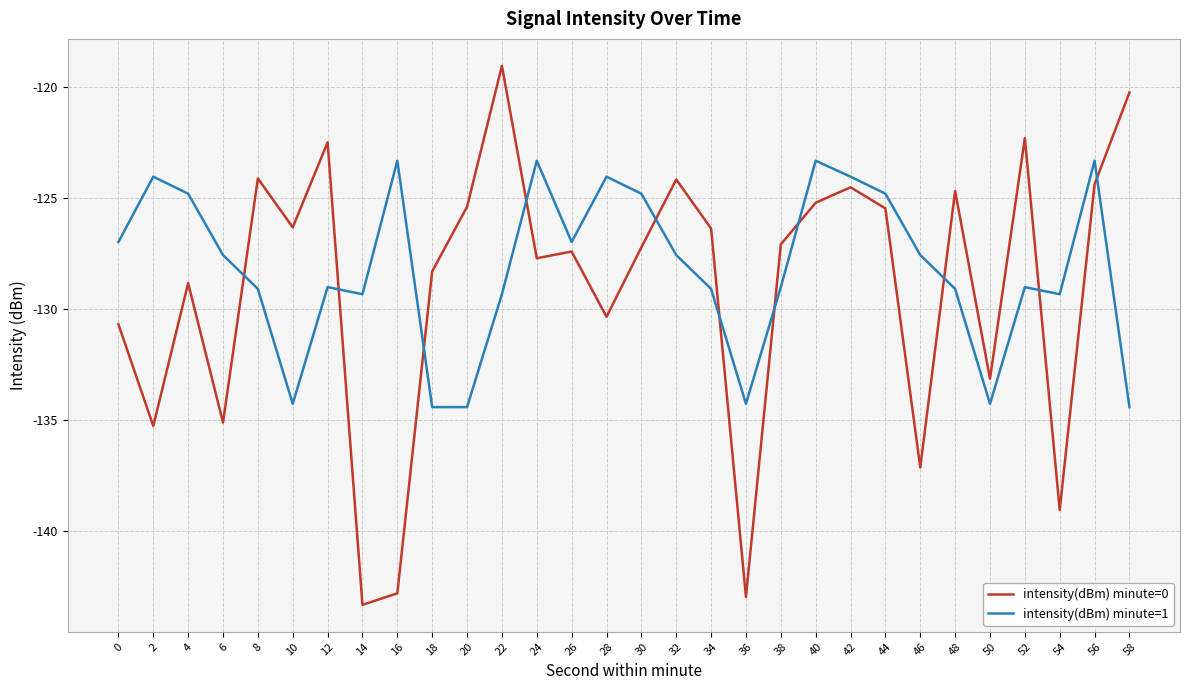

What value does the intensity(dBm) minute=1 series have at 24?

-123.3